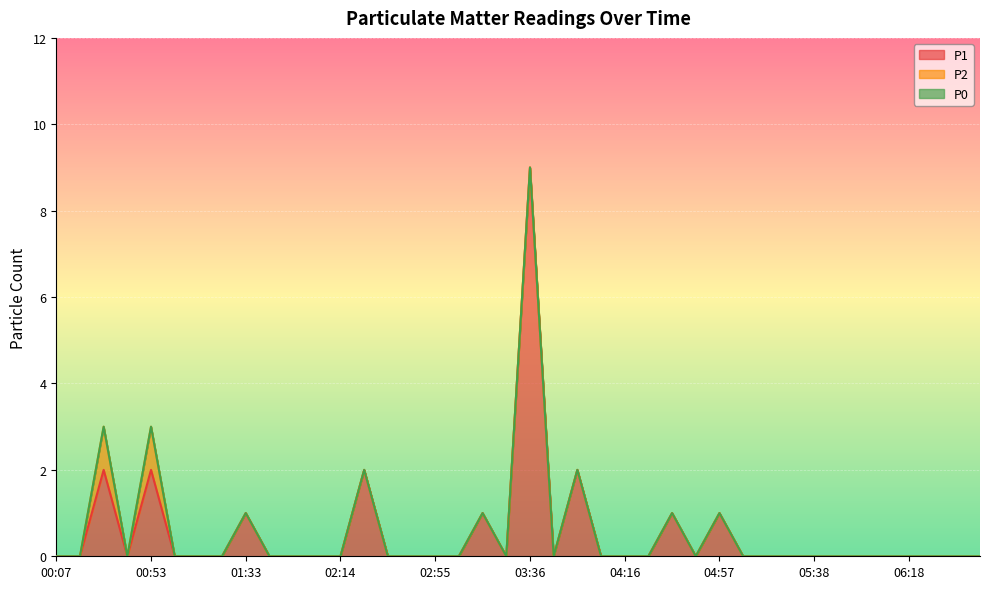

The P0 series shows 0 at 06:29. True or false?

True